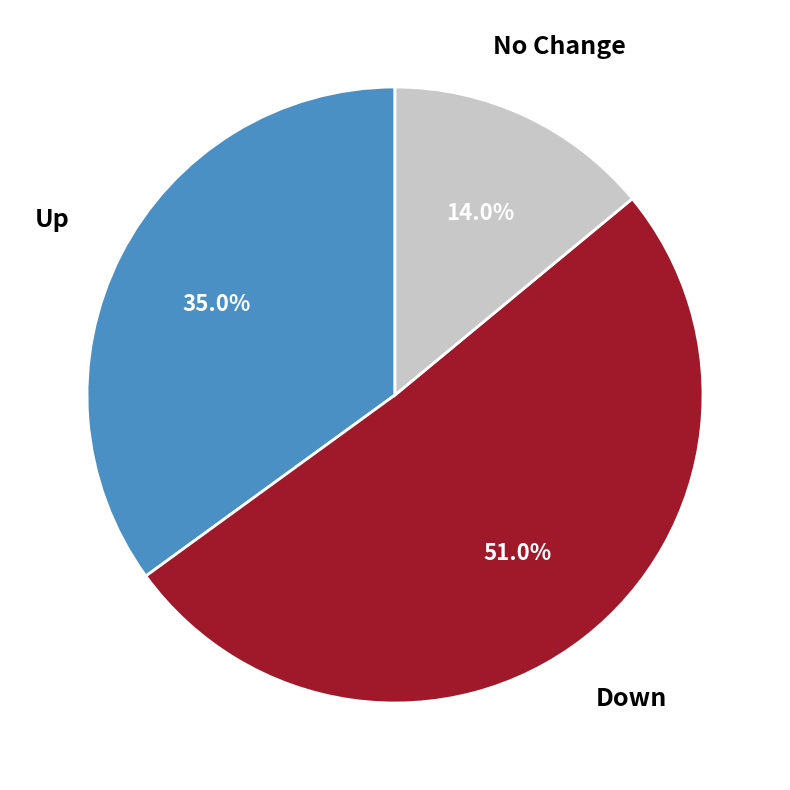

Is there any slice that represents more than half of the pie?

Yes